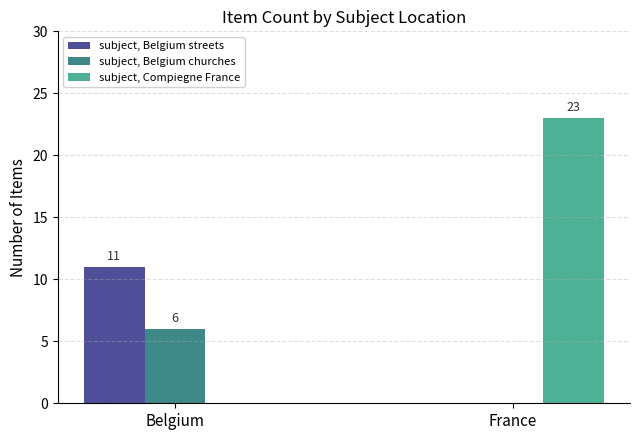

At which label is subject, Belgium streets closest to 5?

France